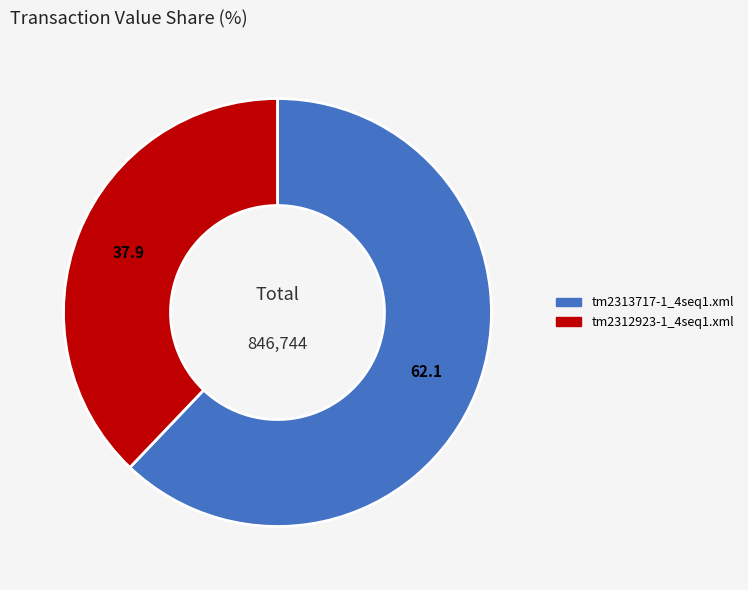

The tm2313717-1_4seq1.xml slice represents 70% of the pie. True or false?

False